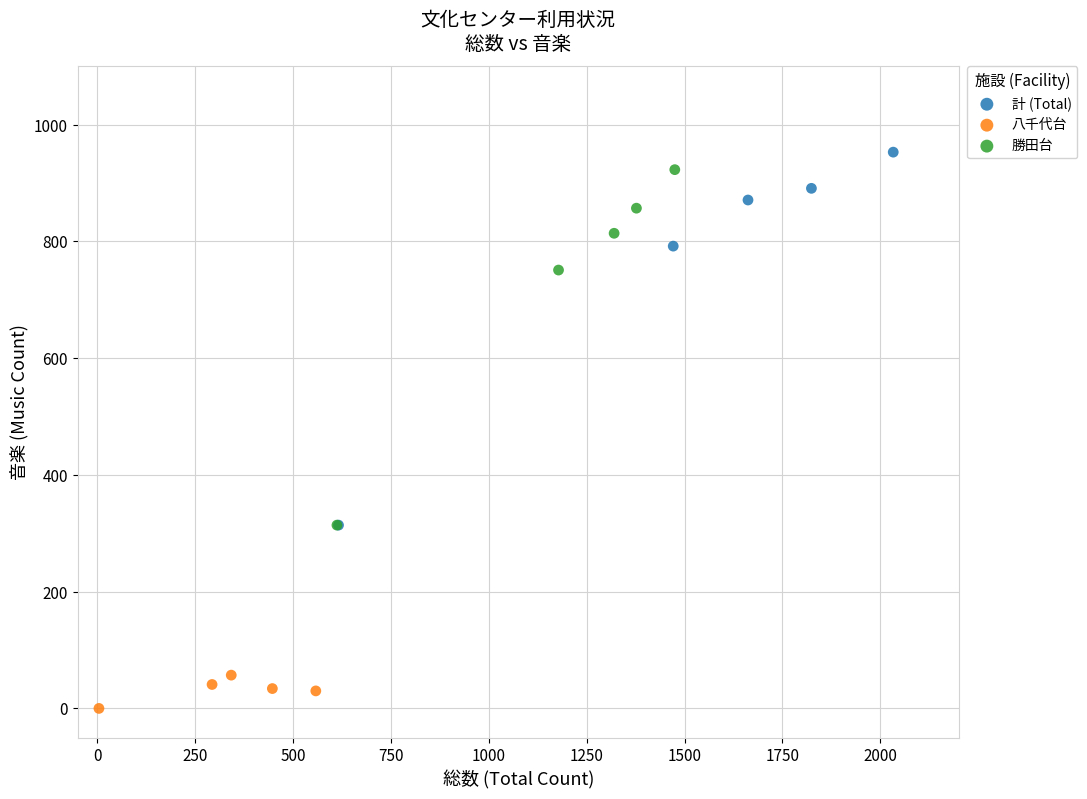

Which series reaches the minimum Y coordinate?

八千代台